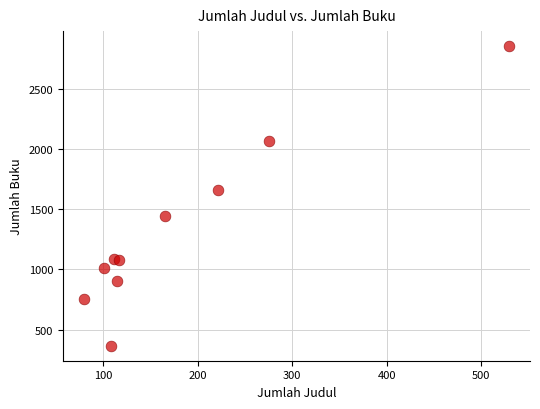

What is the average X value?

182